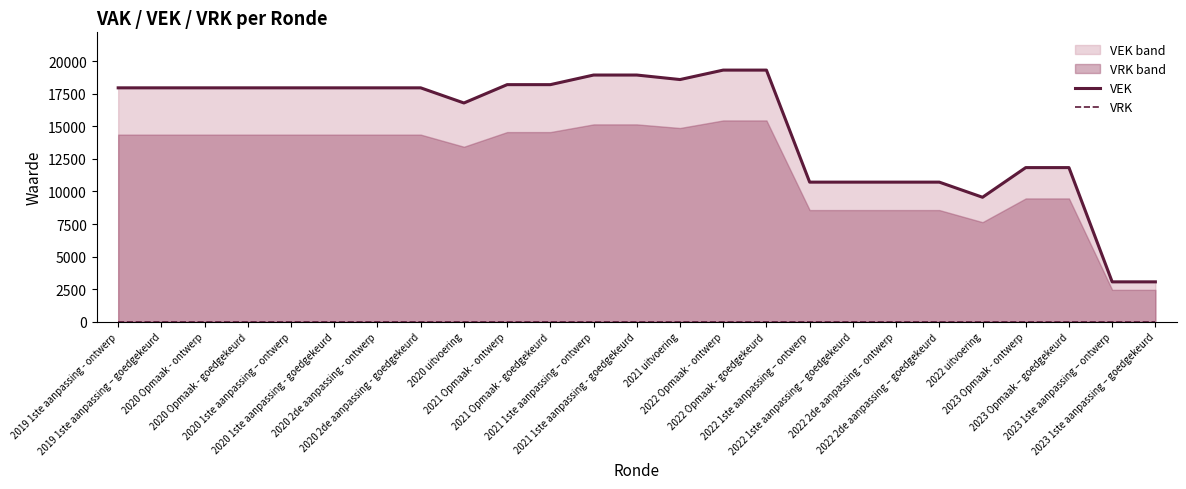

True or false: VRK and VEK cross at least once.

False